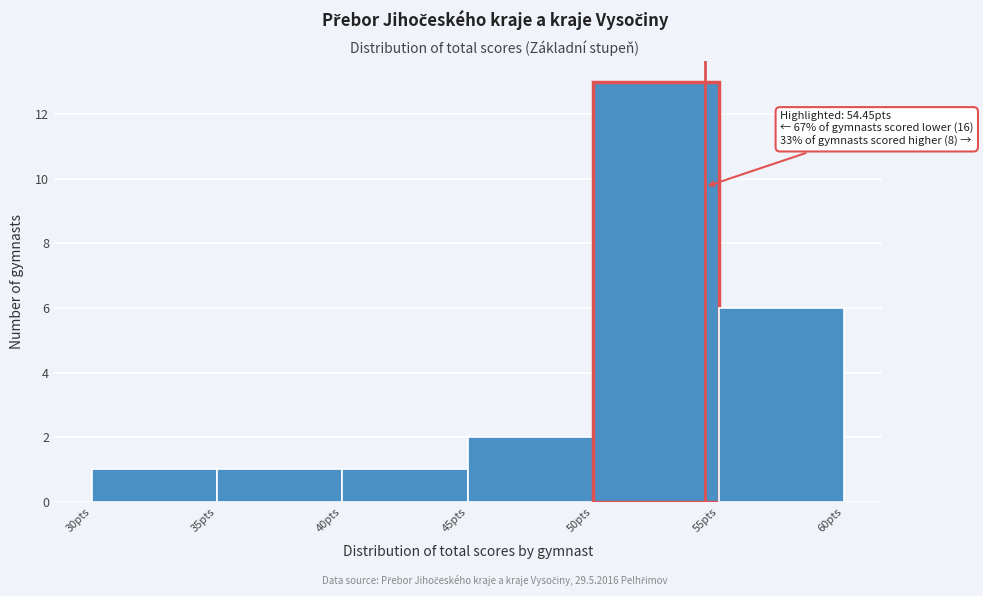

Over which range of the x-axis is the bar tallest?

50 to 55